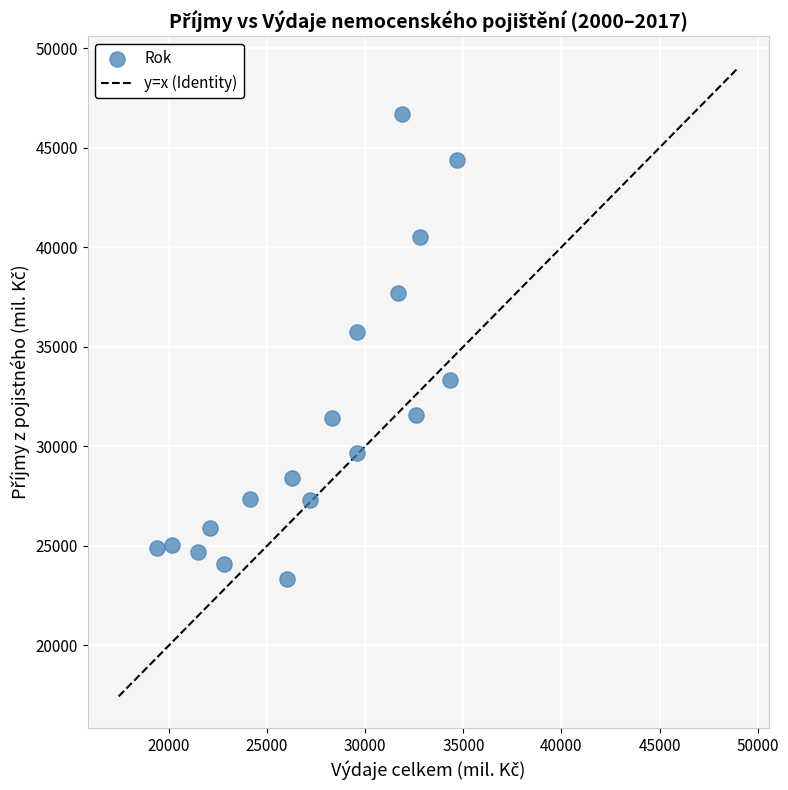

What Y value in the scatter plot is closest to 35007?

35738.0